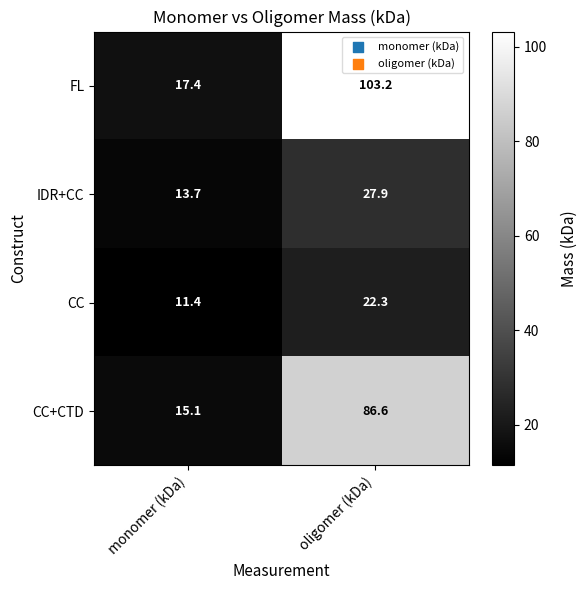

The CC series shows 22.3 at oligomer (kDa). True or false?

True